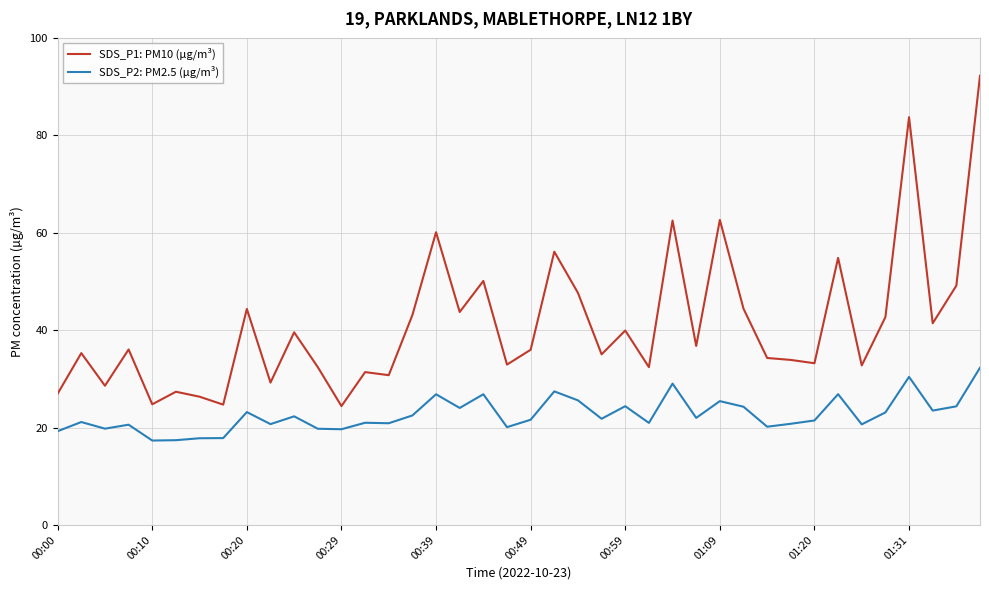

Which series has the widest spread of values?

SDS_P1: PM10 (µg/m³)